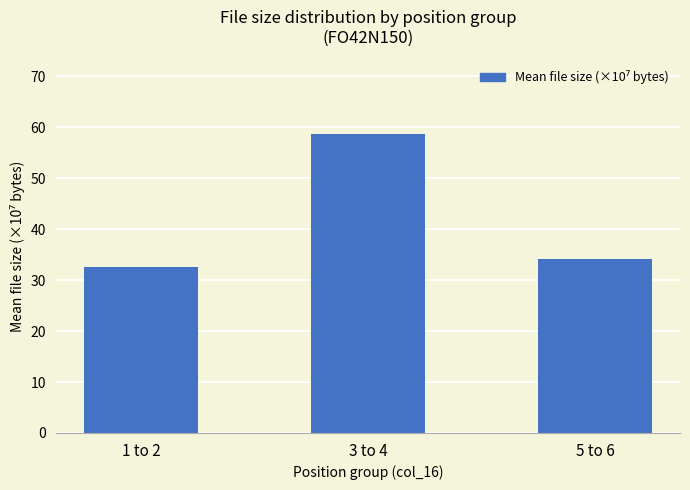

What is the value of the 2nd bar from the left?

58.7